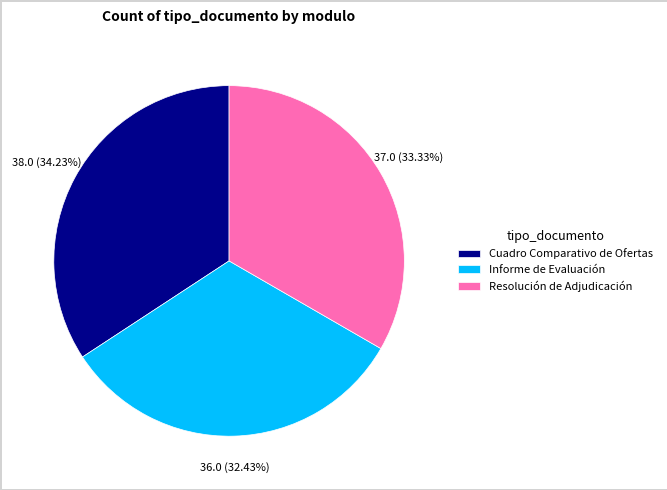

Combined, what portion of the pie is Resolución de Adjudicación and Informe de Evaluación?

65.8%